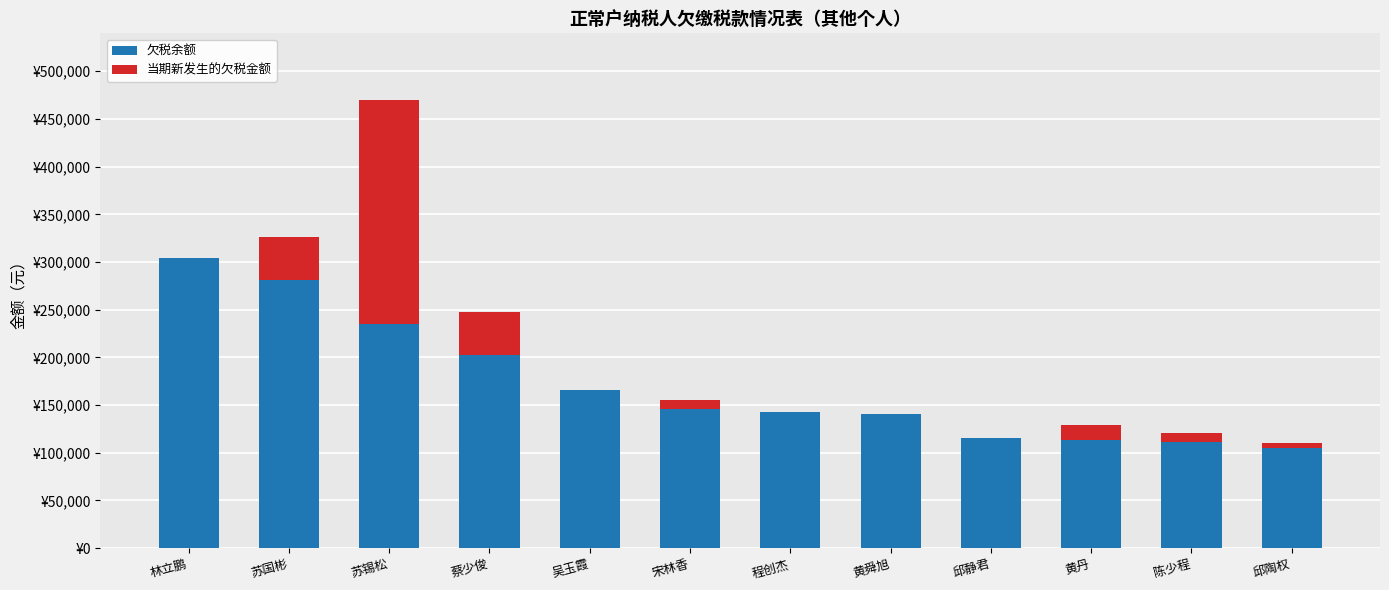

Rank the series by their maximum value, from lowest to highest.

当期新发生的欠税金额, 欠税余额